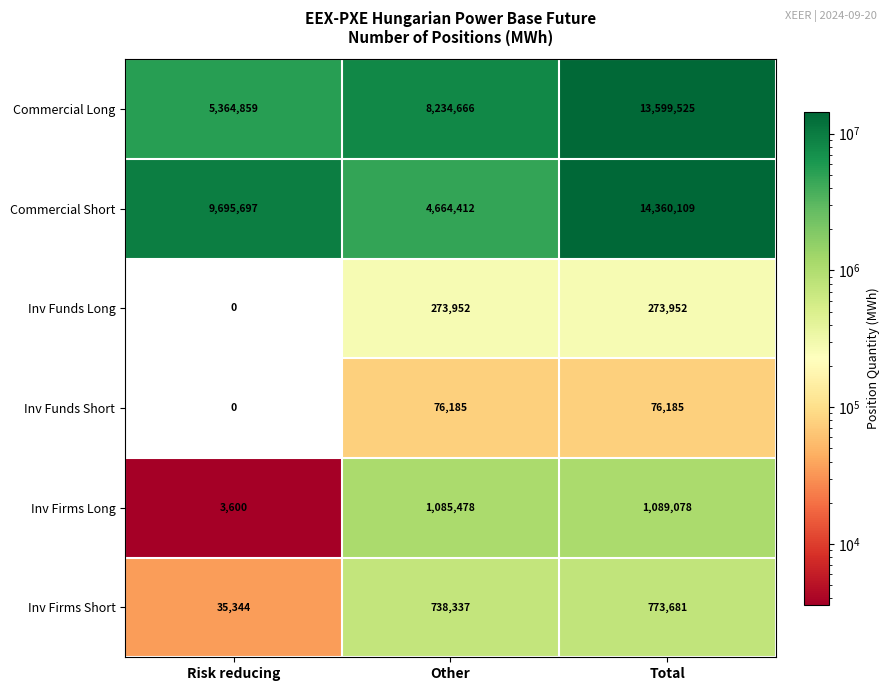

Reading left to right, what are all the values shown in this chart?

Commercial Long: 5364859	8234666	13599525
Commercial Short: 9695697	4664412	14360109
Inv Funds Long: 0	273952	273952
Inv Funds Short: 0	76185	76185
Inv Firms Long: 3600	1085478	1089078
Inv Firms Short: 35344	738337	773681